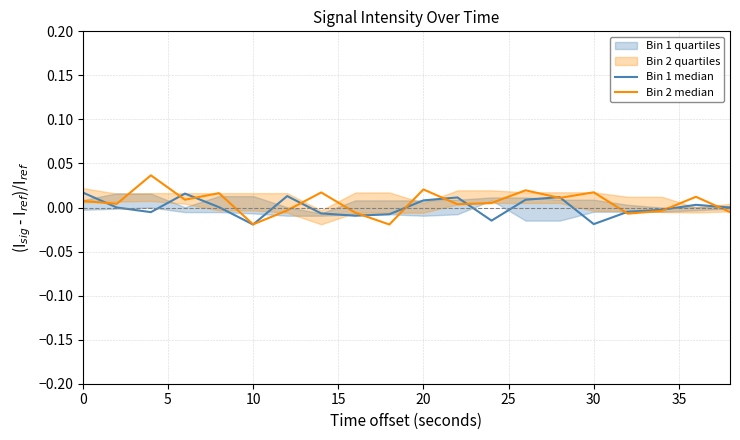

The value of Bin 2 median at 15 is 0.0. True or false?

False